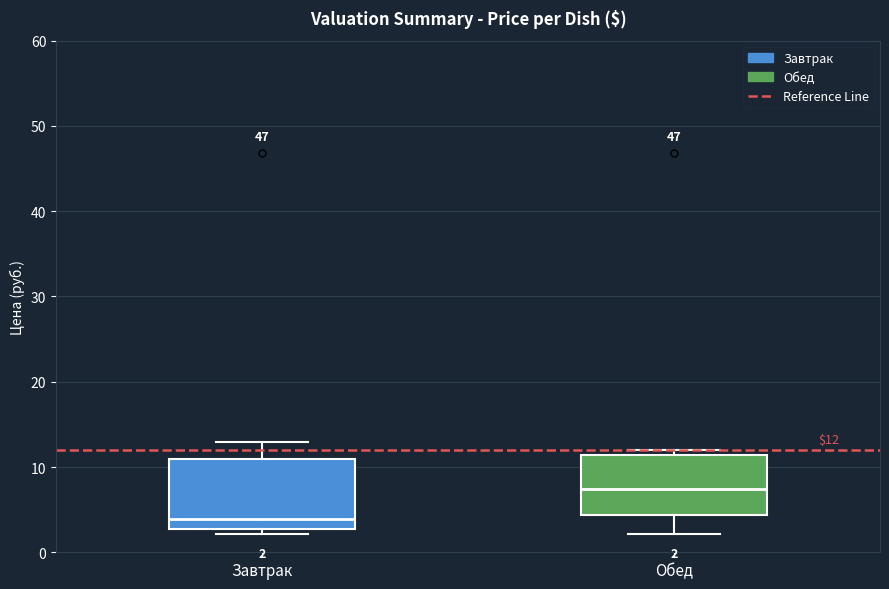

Which box has the highest median line?

Обед